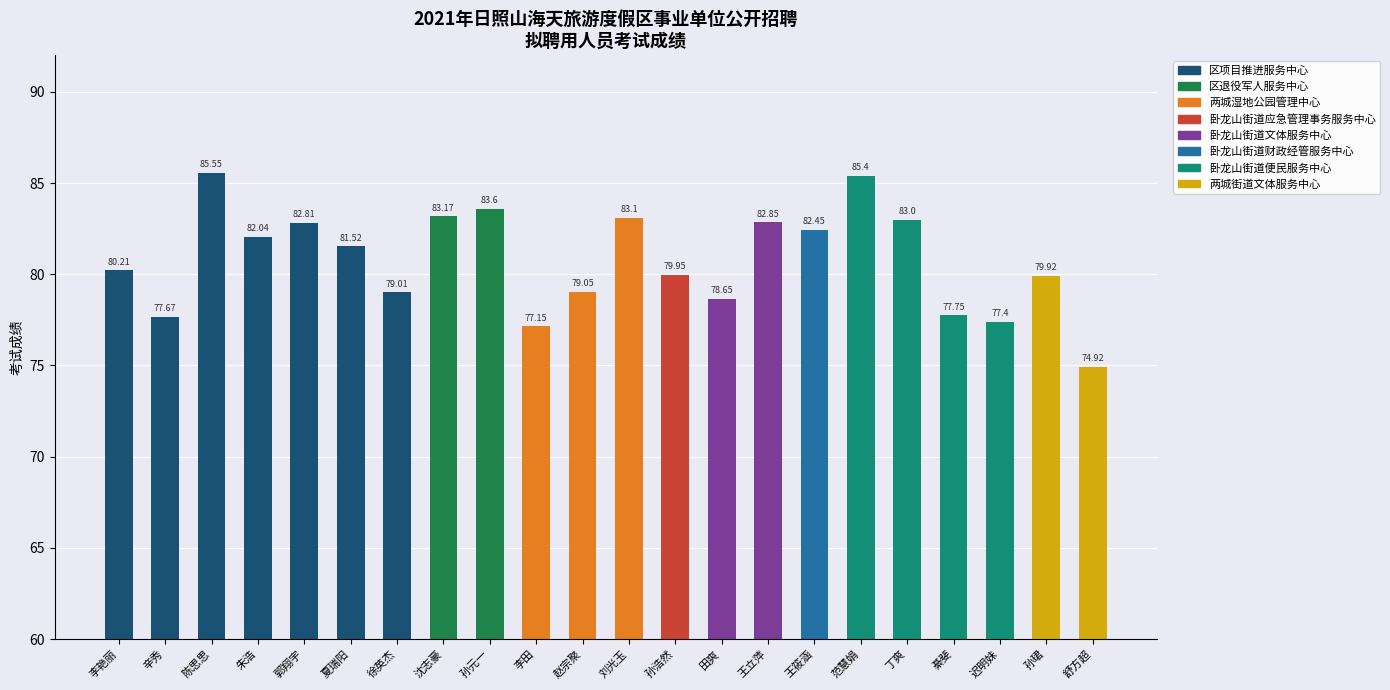

What is the approximate value at 綦斐?

77.8